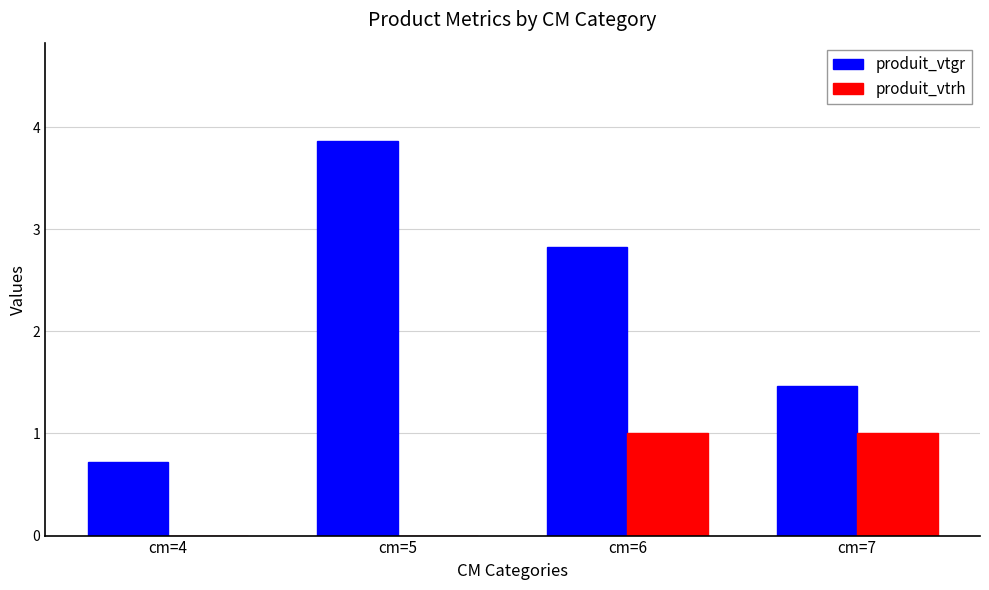

Which category has the highest value in the produit_vtgr series?

cm=5